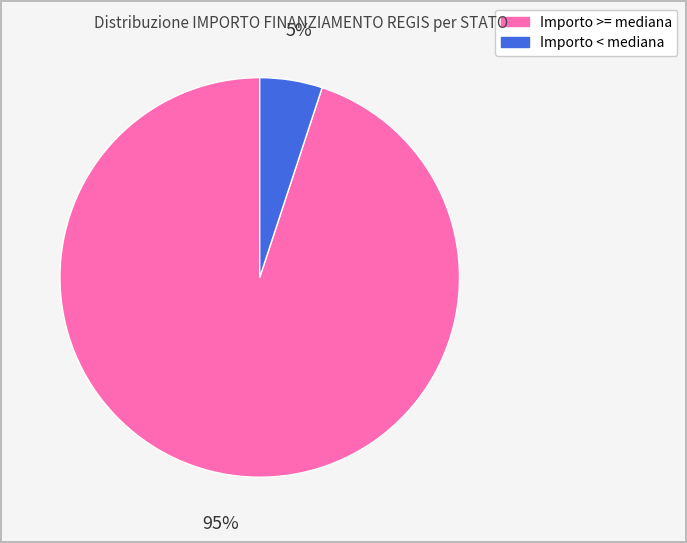

Combined, do Importo < mediana and Importo >= mediana account for over 50%?

Yes